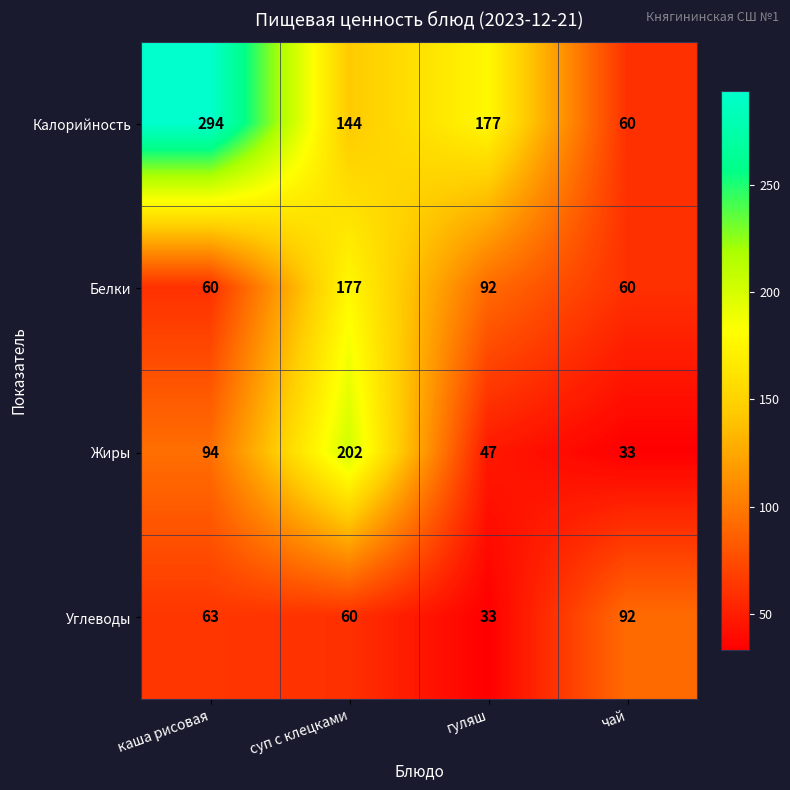

True or false: Углеводы has a value of 60 at суп с клецками.

True